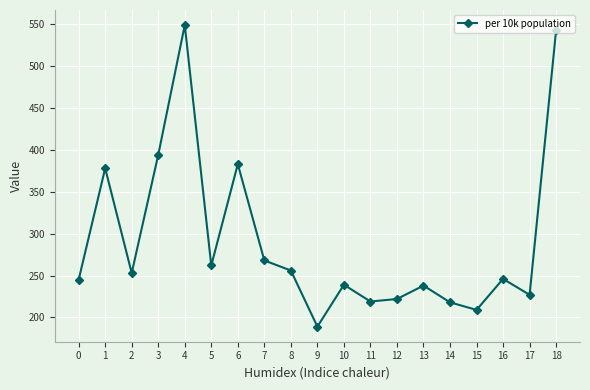

The value at 7 is 370. True or false?

False